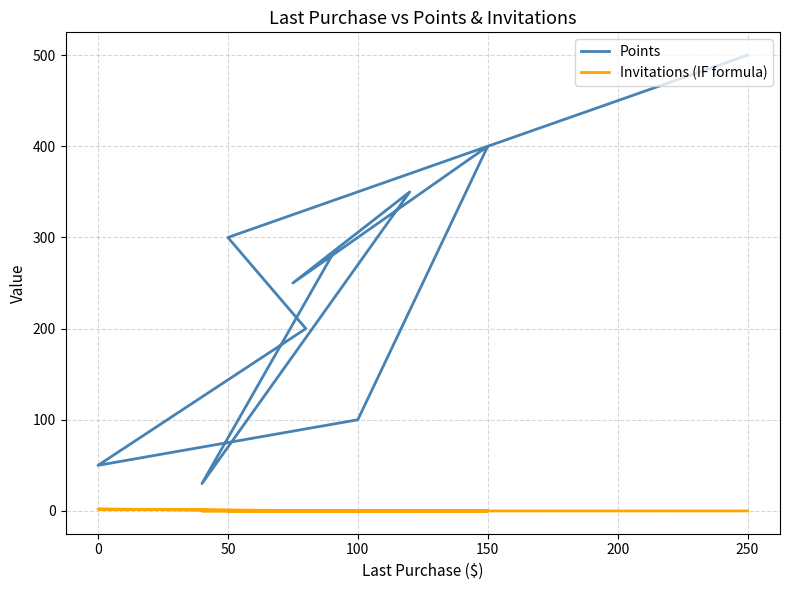

Reading left to right, transcribe all the data shown in this chart.

Points: 500	300	200	50	100	400	250	350	30	280
Invitations (IF formula): 0	0	0	2	0	0	0	0	0	0